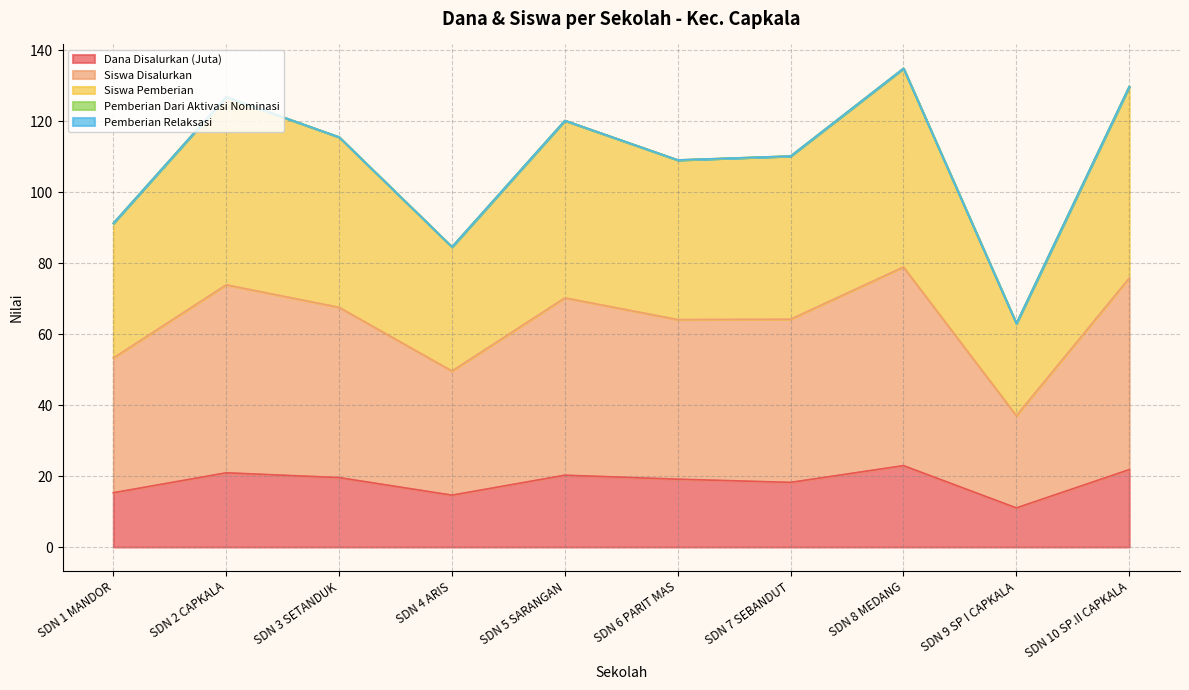

Read the Dana Disalurkan value at SDN 9 SP I CAPKALA.

11.0